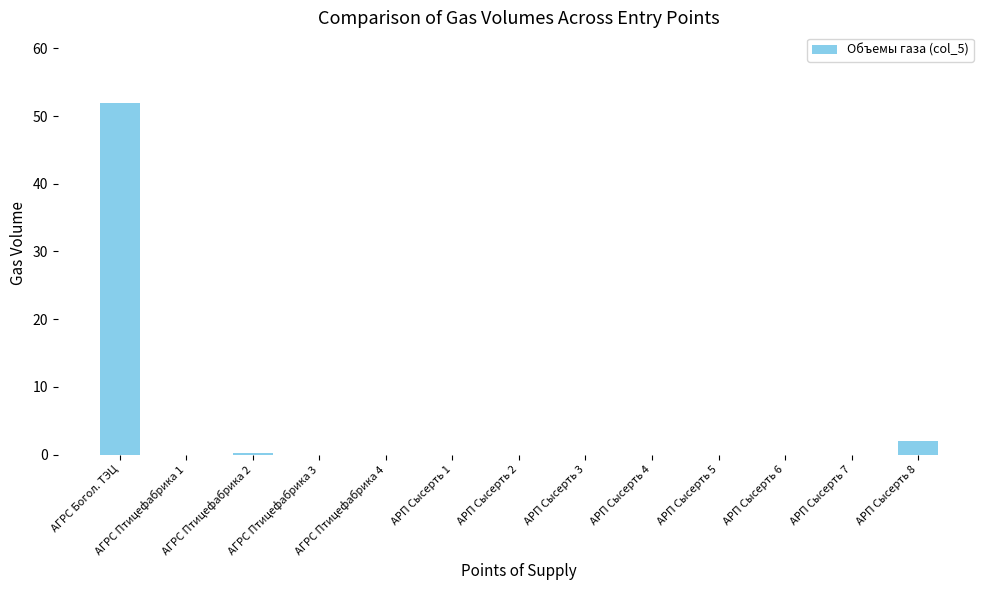

What is the sum of all values?

54.2